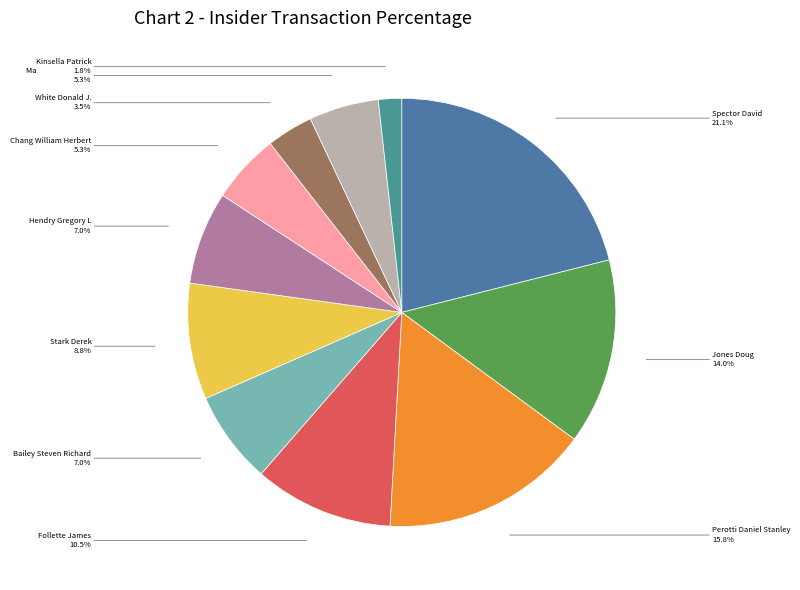

Count the number of slices in the pie.

11